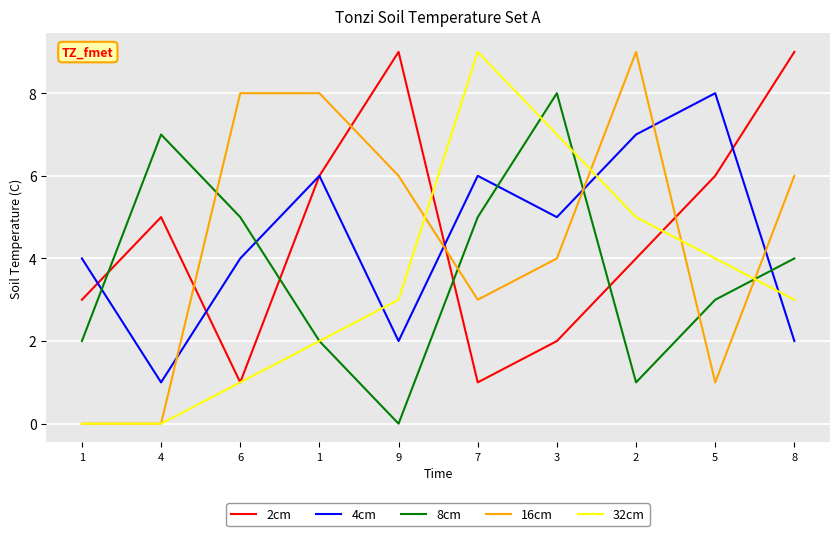

Rank the series by their maximum value, from highest to lowest.

2cm, 16cm, 32cm, 4cm, 8cm